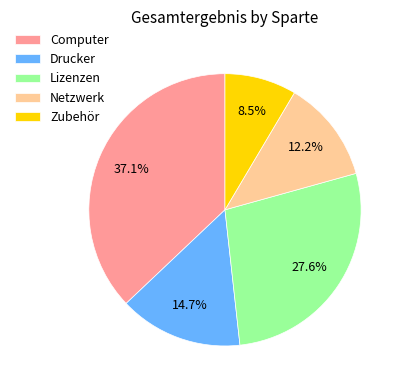

Is it true that Drucker is 29% of the pie?

False